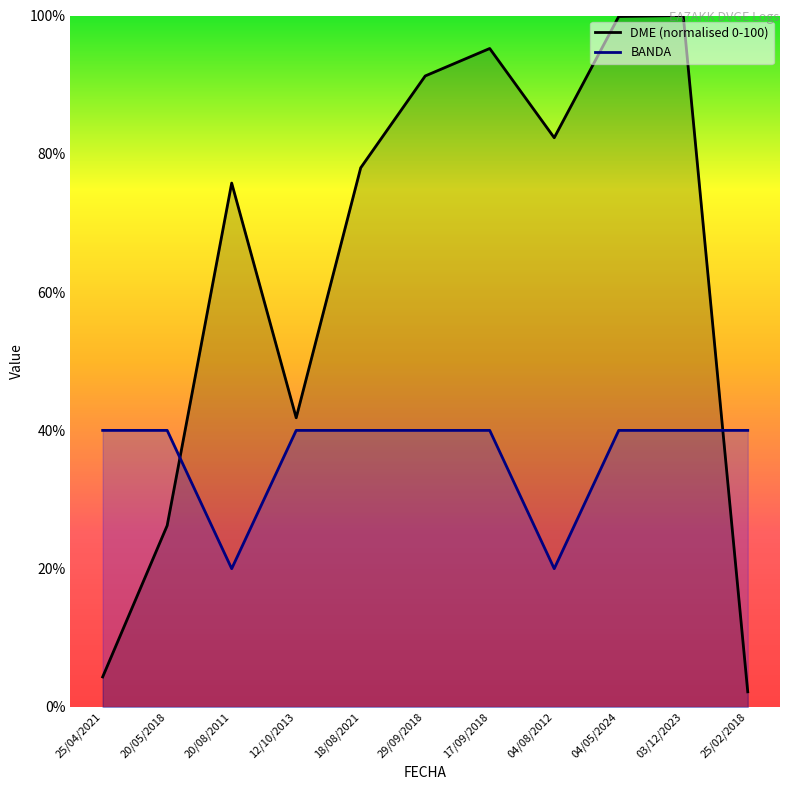

Which series has the widest spread of values?

DME (normalised 0-100)